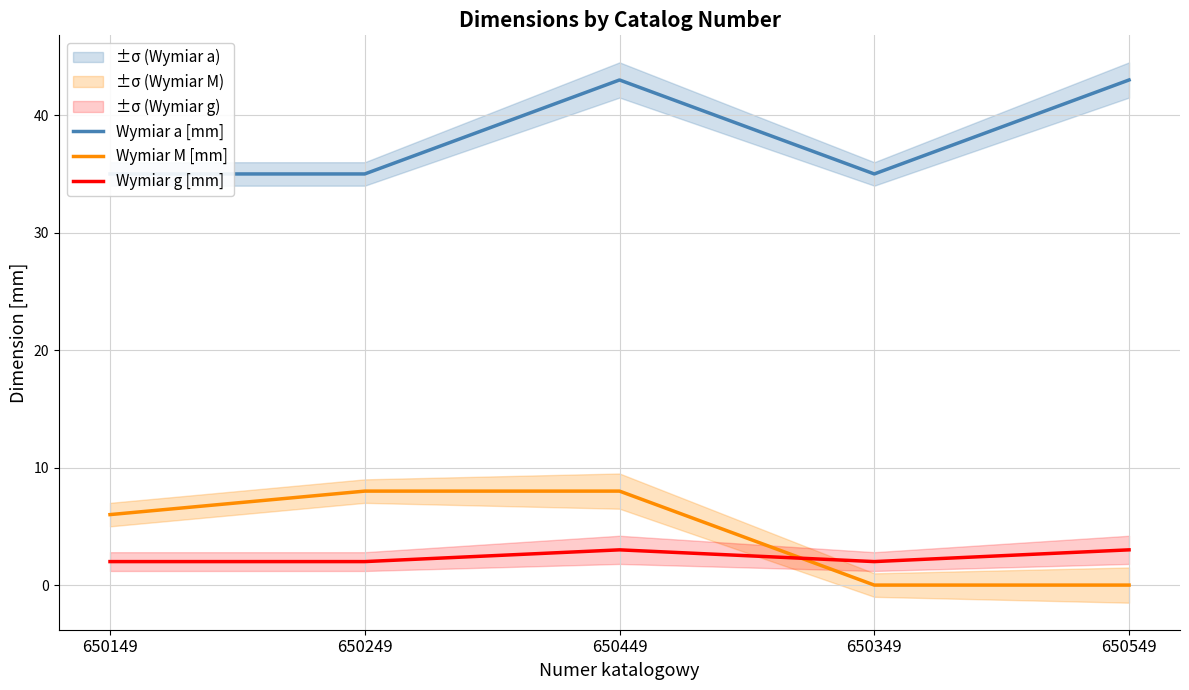

Count the number of categories in the chart.

5